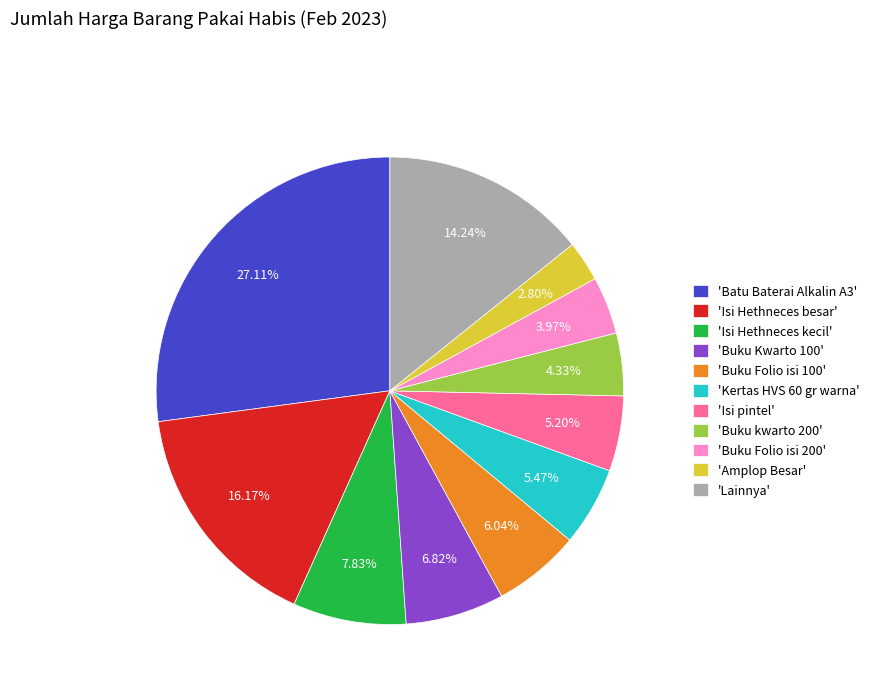

Approximately how many times larger is the value at 'Isi Hethneces kecil' compared to 'Buku Kwarto 100'?

1.1